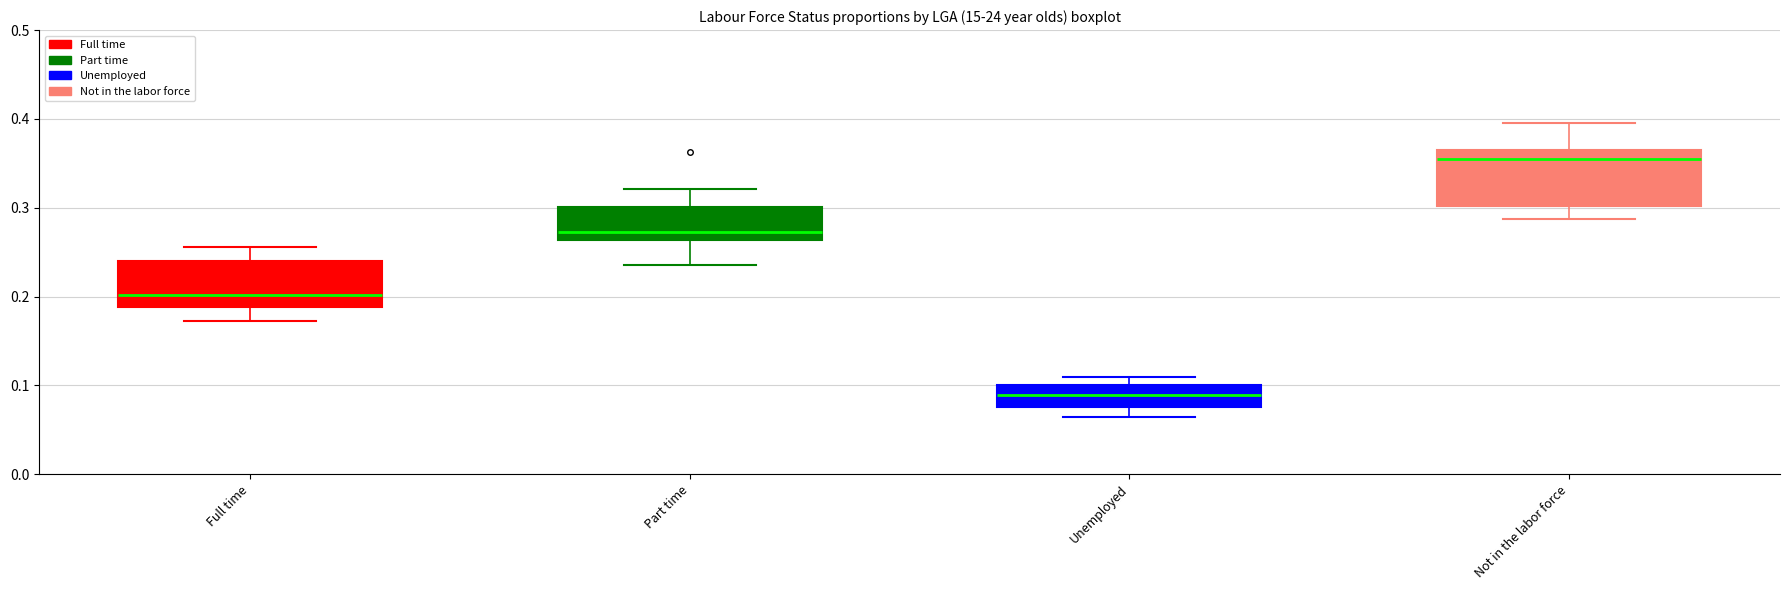

Reading left to right, transcribe this box plot: for each box, give where its median line is, the range the box spans, and where its two whiskers end, as read against the y-axis. The values are not printed on the chart, so give them approximately, as read against the axis.

Full time: median 0.20, box 0.19 to 0.24, whiskers 0.17 to 0.26
Part time: median 0.27, box 0.26 to 0.30, whiskers 0.24 to 0.32
Unemployed: median 0.09, box 0.08 to 0.10, whiskers 0.06 to 0.11
Not in the labor force: median 0.35, box 0.30 to 0.36, whiskers 0.29 to 0.40